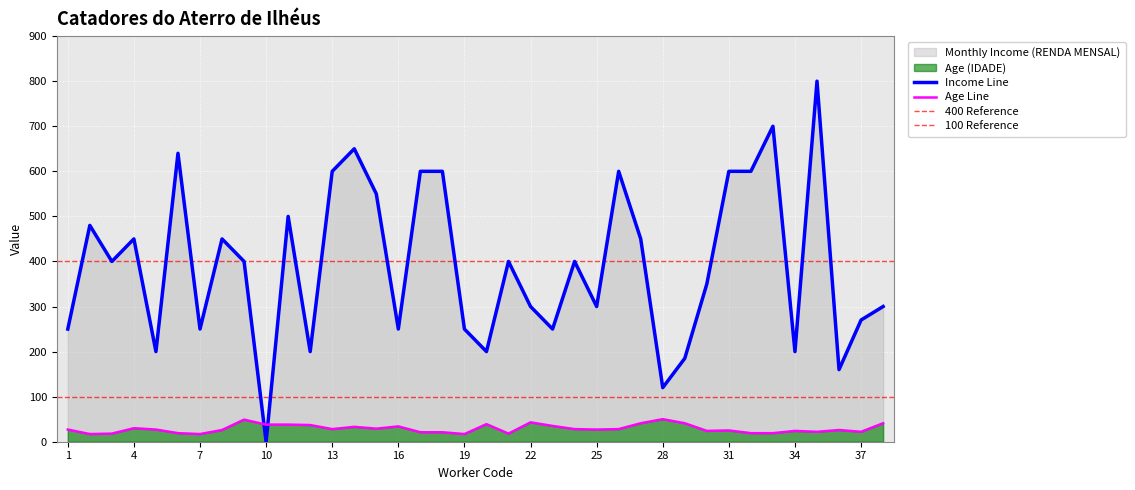

What is the maximum value shown in the chart?

800